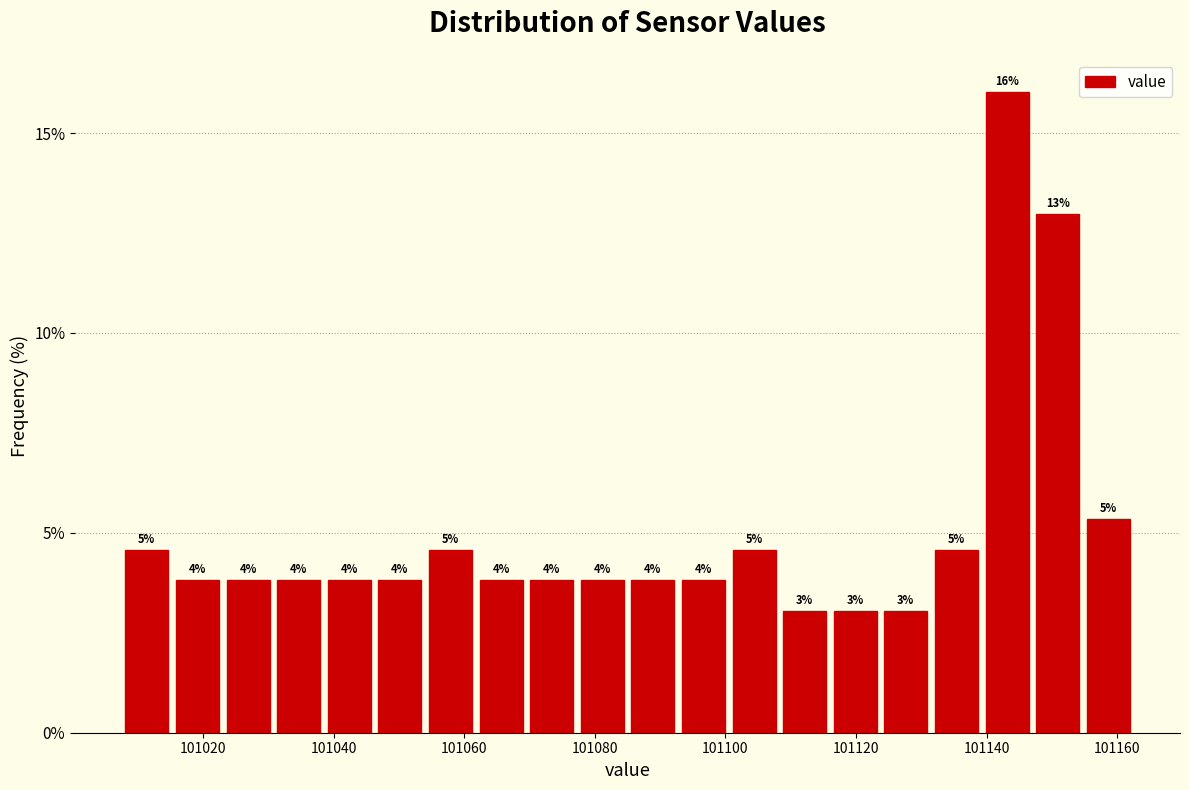

Around what value on the x-axis is the tallest bar? Give the approximate position of its centre, as read against the axis.

101144